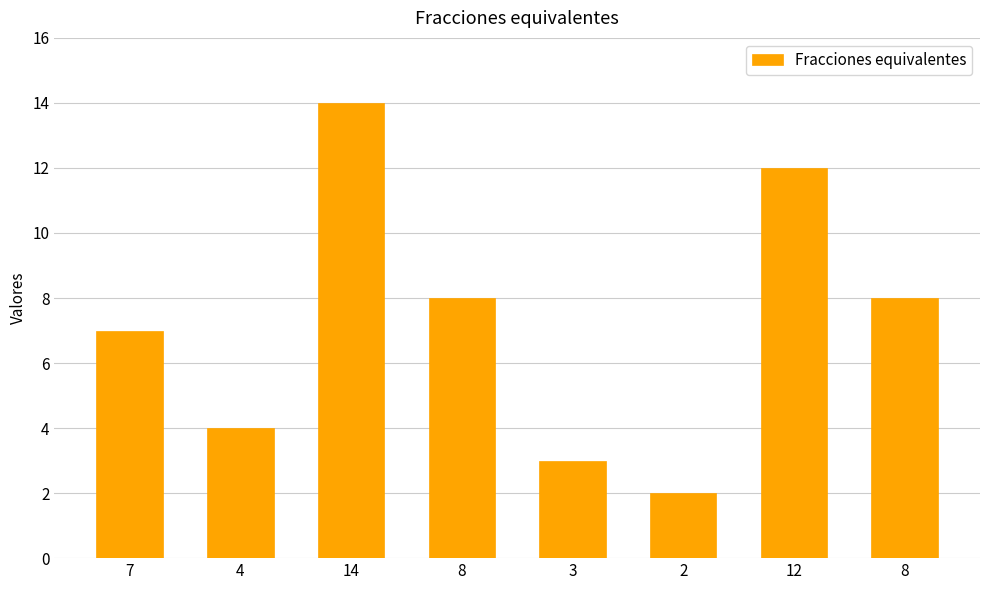

At which label is the value closest to 8?

8